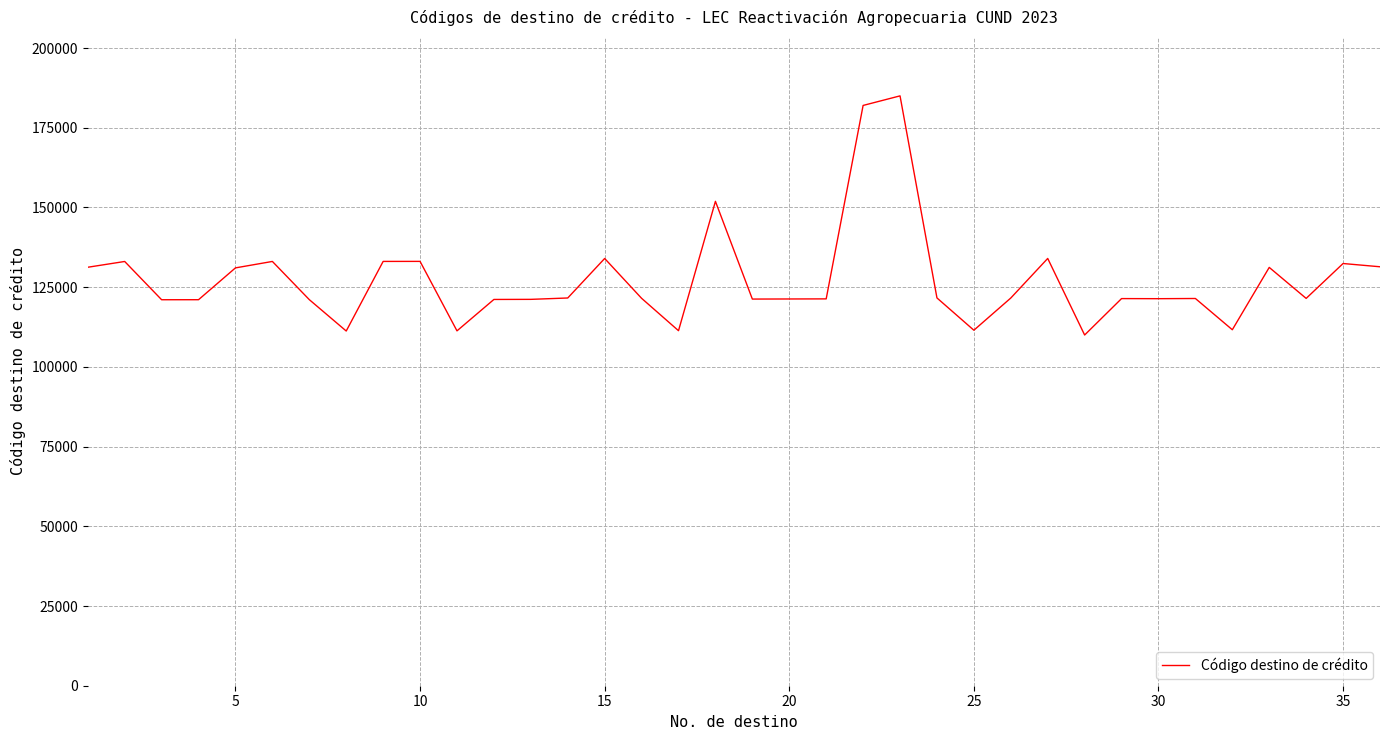

What is the minimum value shown in the chart?

110000